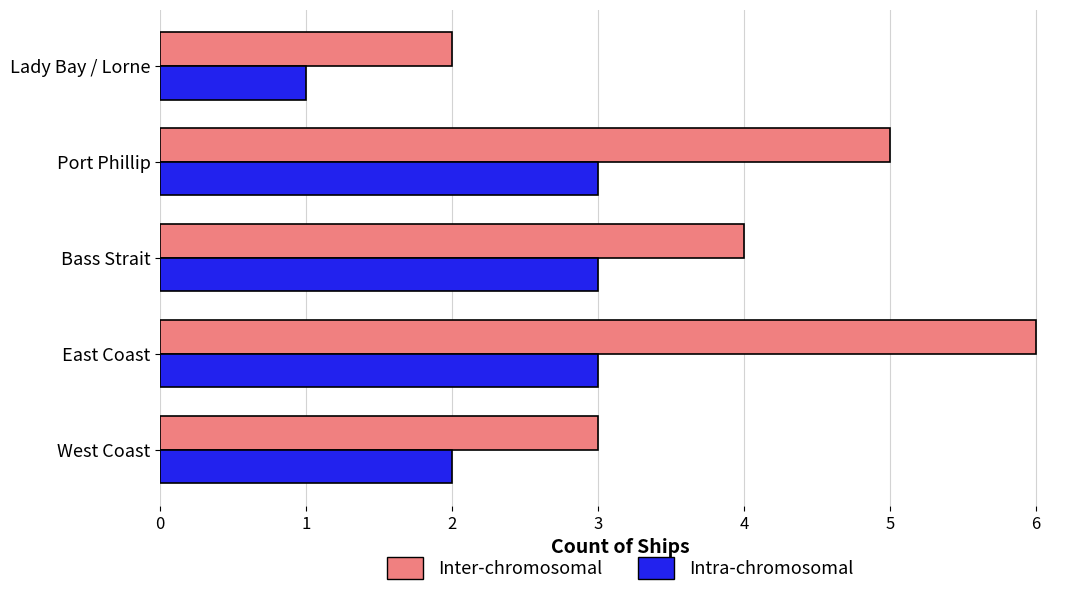

The Inter-chromosomal series shows 9 at Port Phillip. True or false?

False